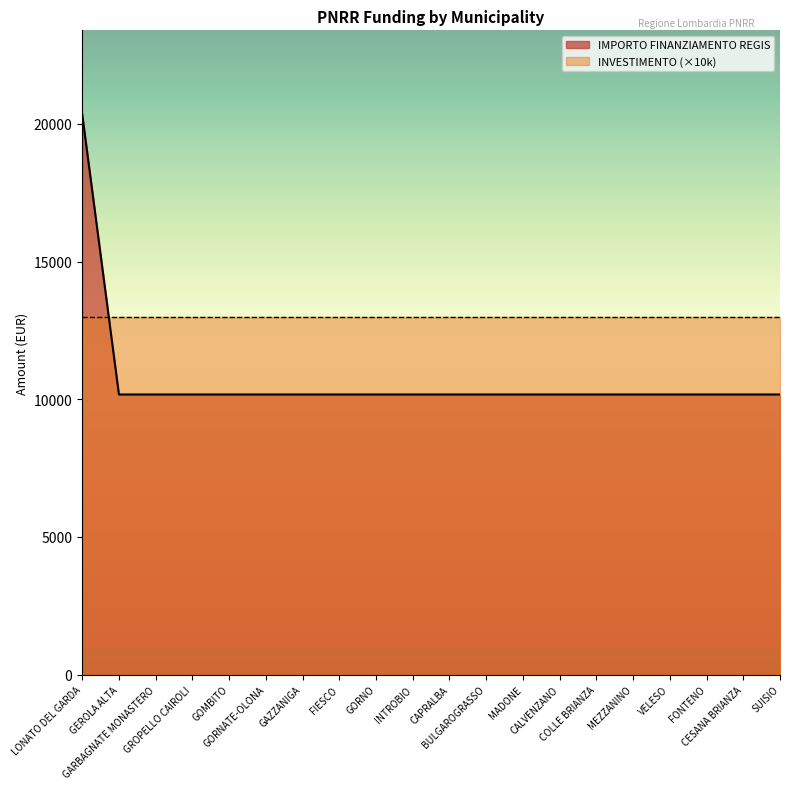

Reading left to right, extract all data points from this chart.

LONATO DEL GARDA=20344	GEROLA ALTA=10172	GARBAGNATE MONASTERO=10172	GROPELLO CAIROLI=10172	GOMBITO=10172	GORNATE-OLONA=10172	GAZZANIGA=10172	FIESCO=10172	GORNO=10172	INTROBIO=10172	CAPRALBA=10172	BULGAROGRASSO=10172	MADONE=10172	CALVENZANO=10172	COLLE BRIANZA=10172	MEZZANINO=10172	VELESO=10172	FONTENO=10172	CESANA BRIANZA=10172	SUISIO=10172